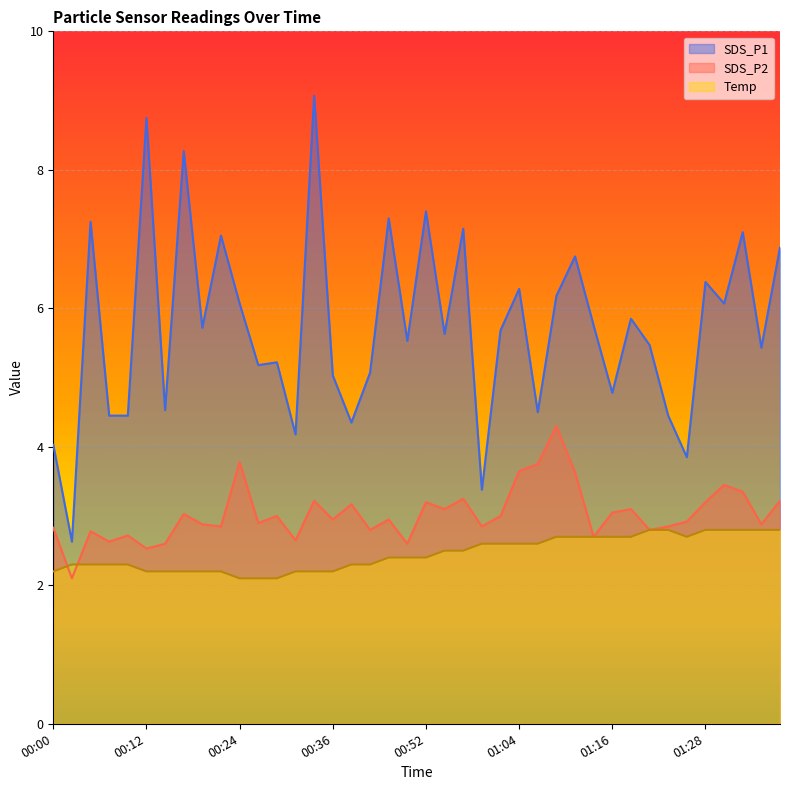

How many categories are shown in the chart?

40